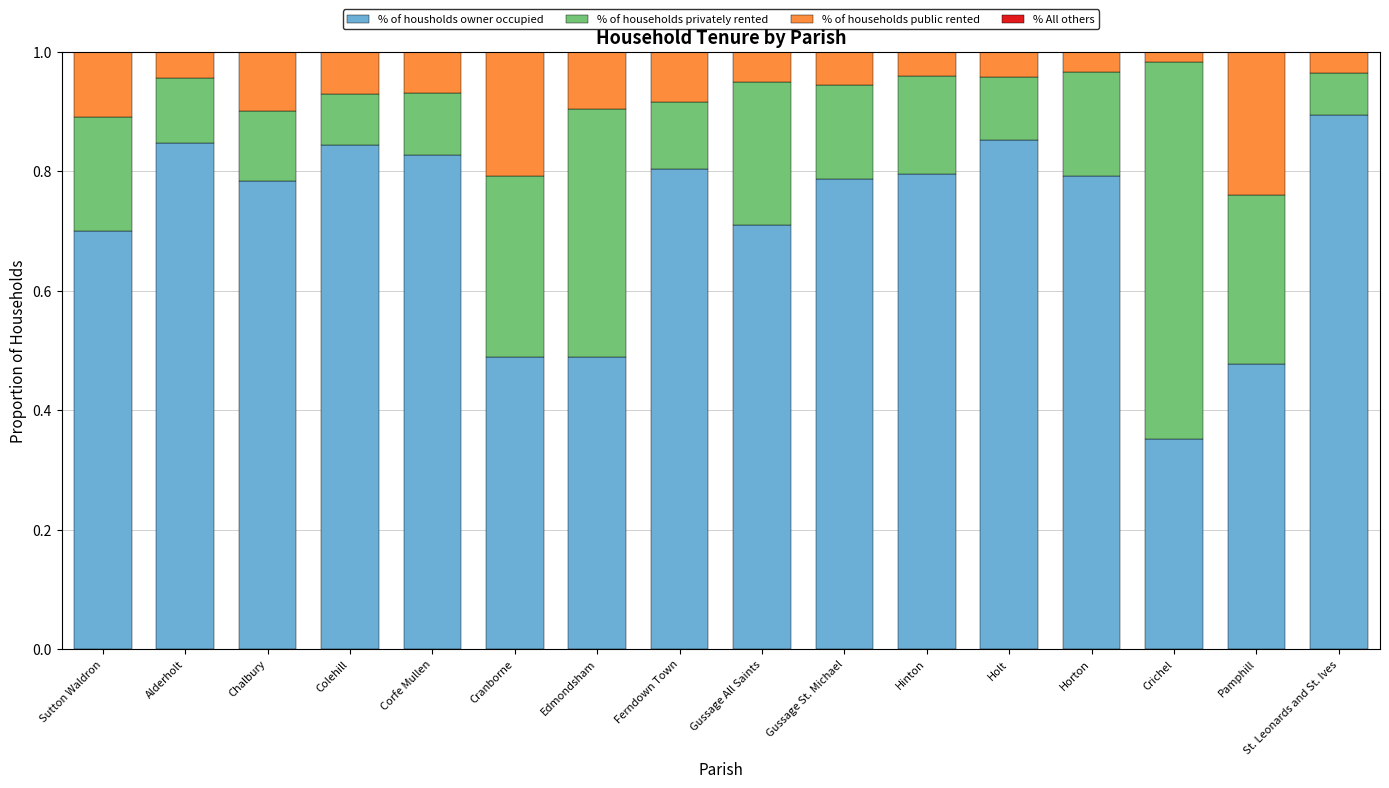

What is the total value across all series at Gussage St. Michael?

1.0